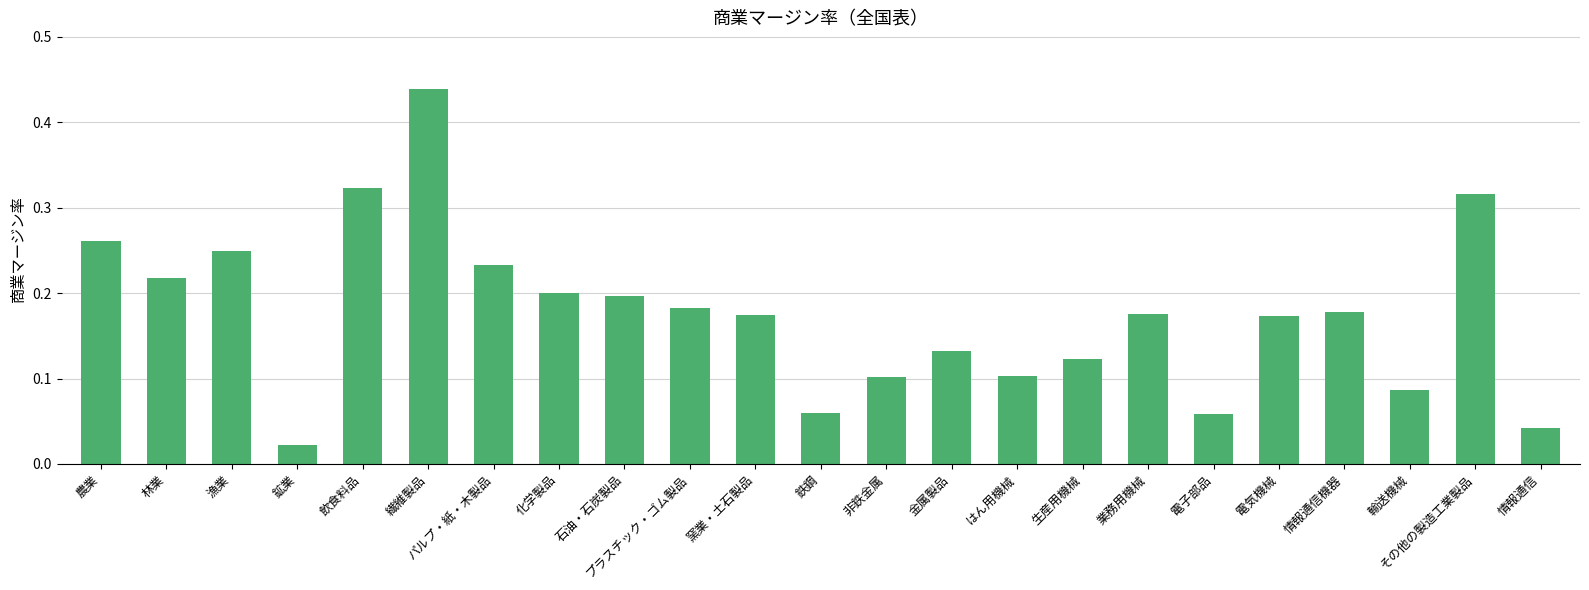

How many bars are there in total?

23